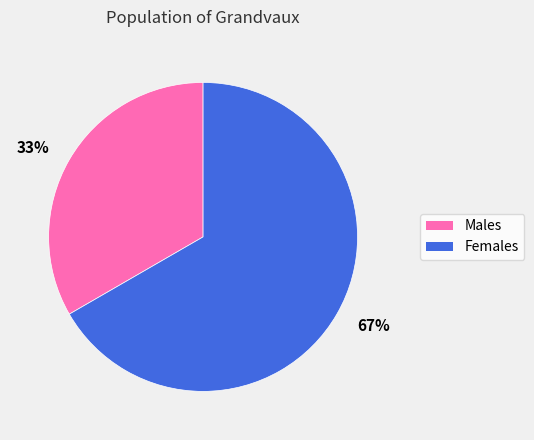

What is the ratio of the value at 67% to the value at 33%?

2.0